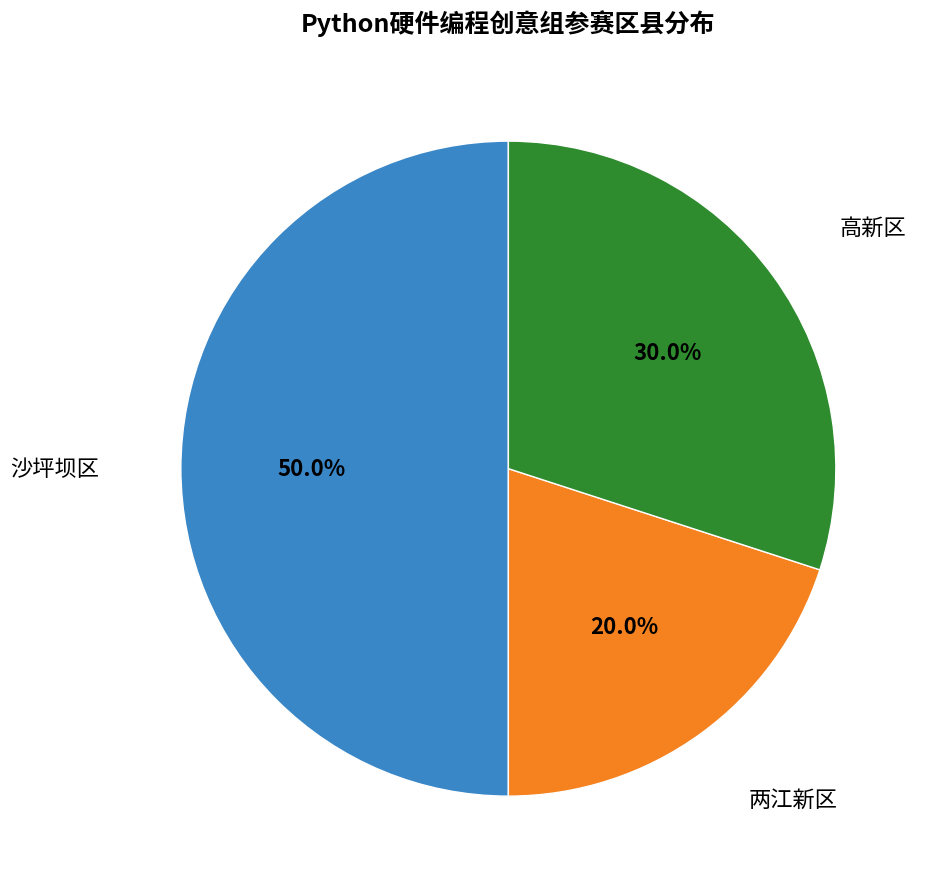

The 高新区 slice represents 30% of the pie. True or false?

True